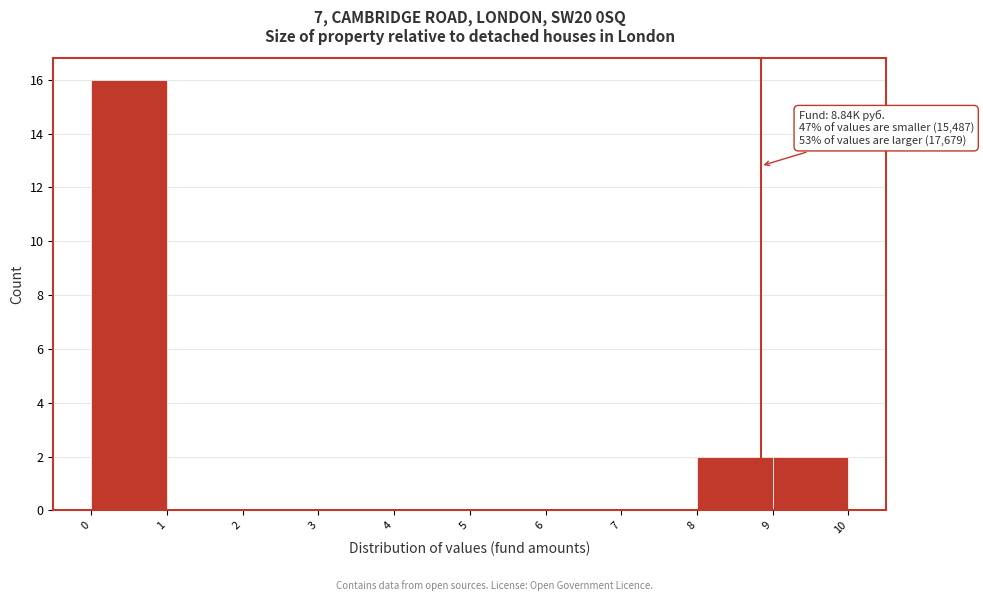

Over which range of the x-axis is the bar tallest?

0 to 1